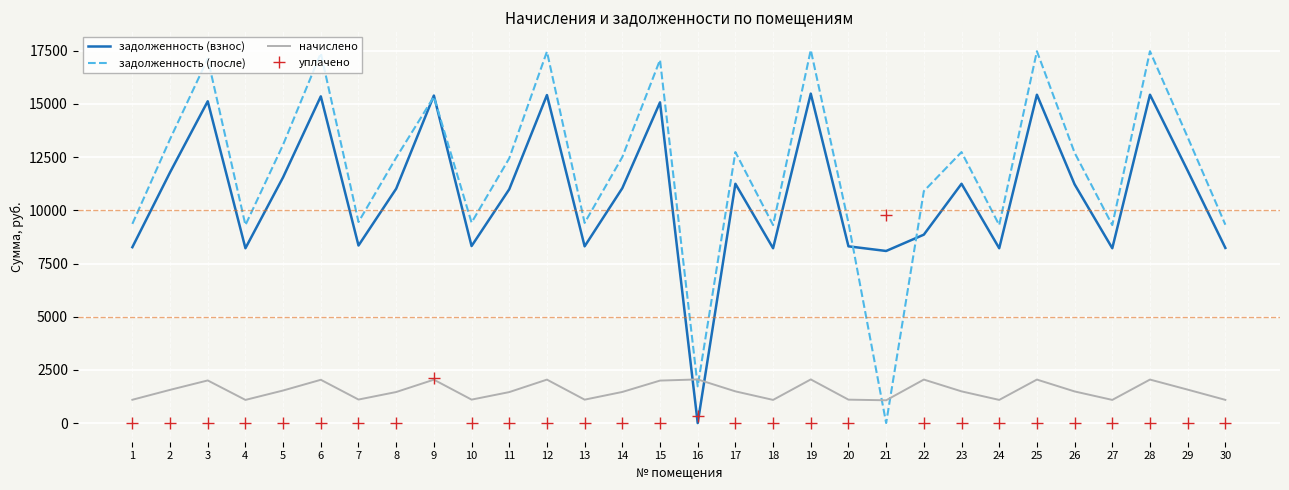

Where is уплачено nearest to the value 4899?

9